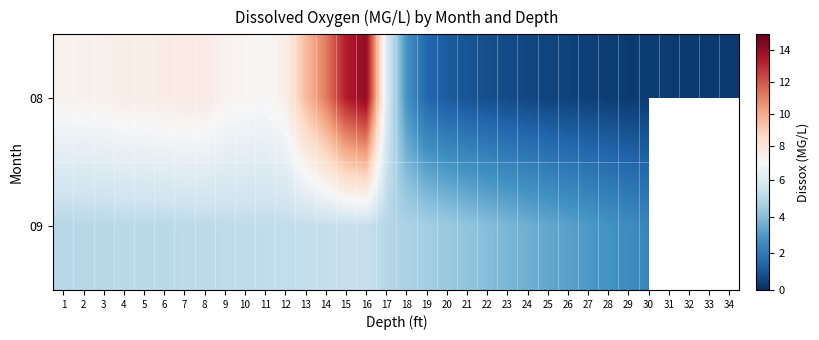

What is the difference between the second highest and second lowest values in the 08 series?

13.0